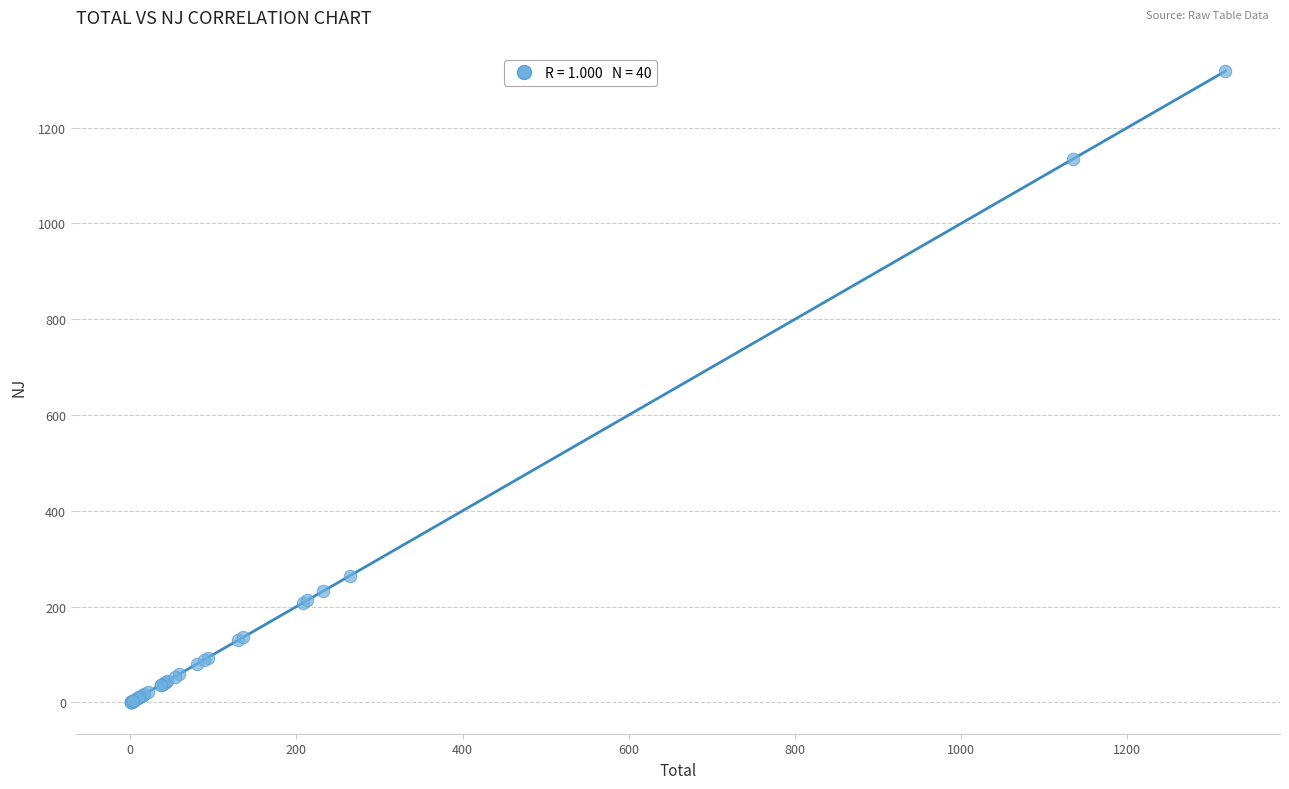

What Y value in the scatter plot is closest to 659?

264.8